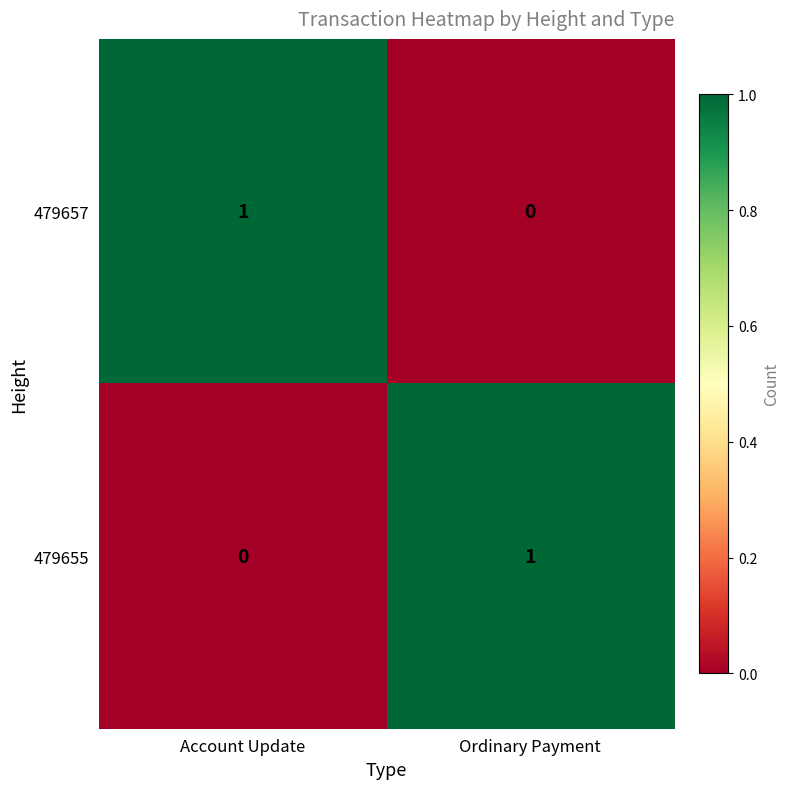

The value of 479655 at Account Update is 0. True or false?

True